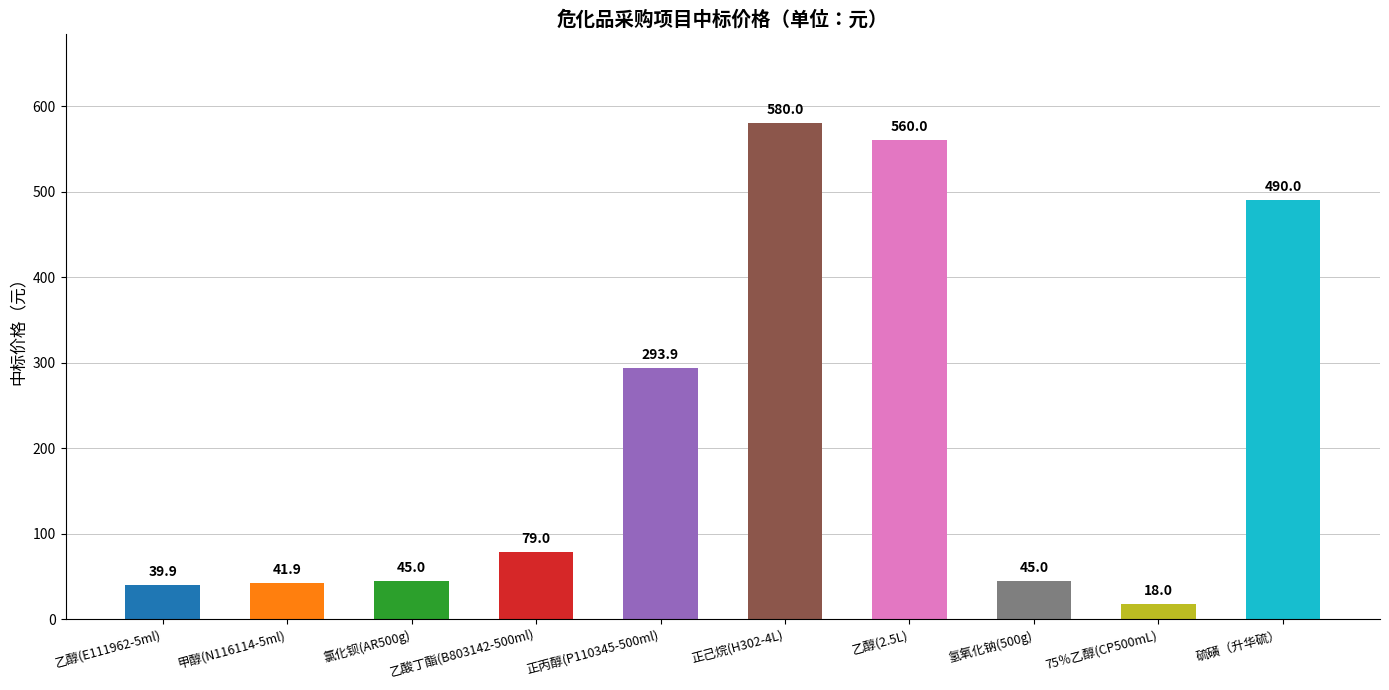

The chart shows a value of 16.7 at 氯化钡(AR500g). True or false?

False